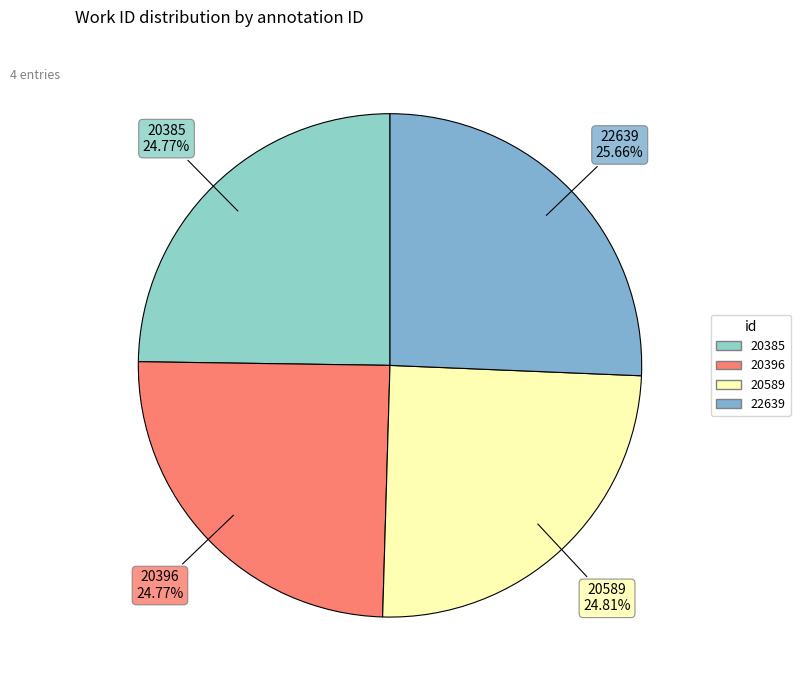

To the nearest percent, what is the average slice percentage?

25%